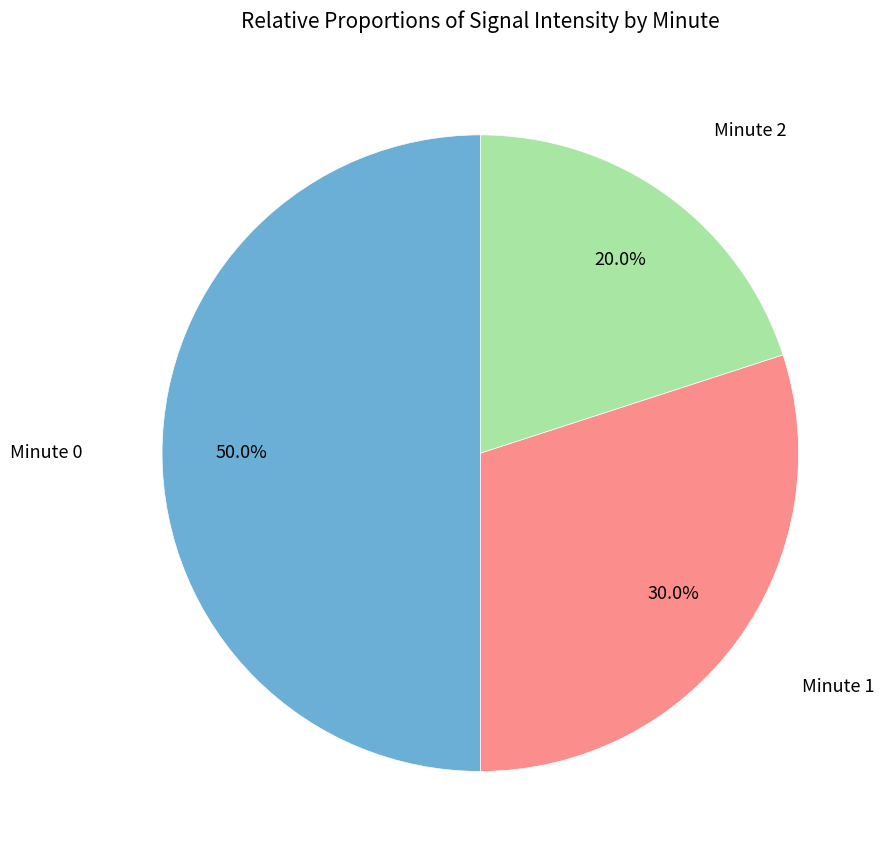

True or false: Minute 0 accounts for 50% of the total.

True